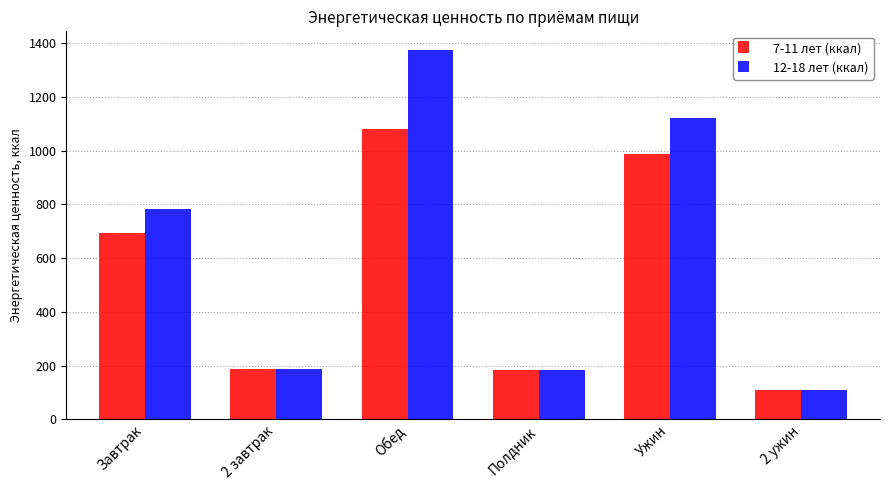

Where is 12-18 лет (ккал) nearest to the value 741?

Завтрак